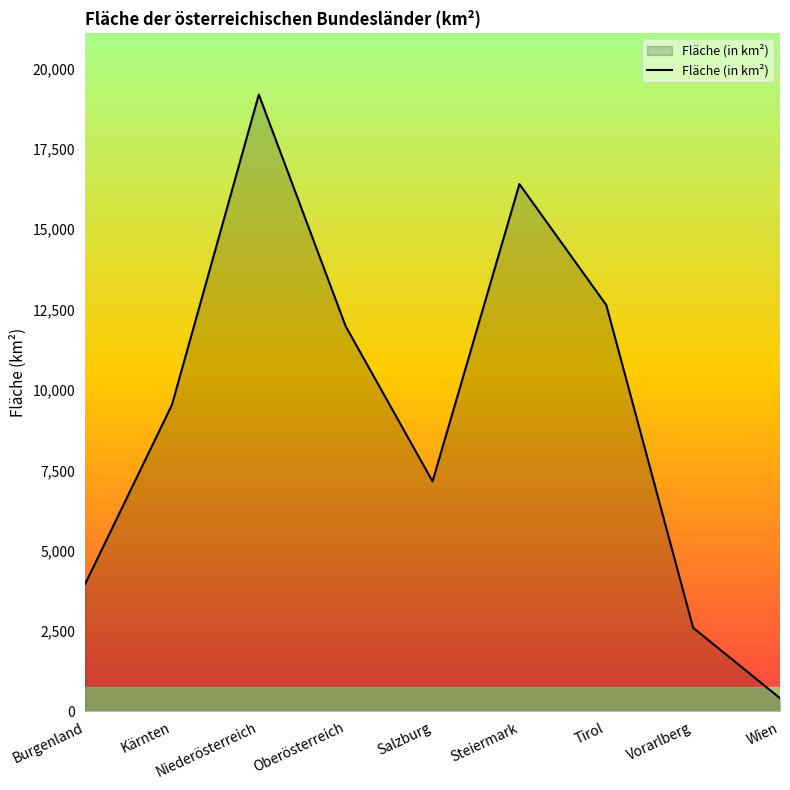

True or false: the data has more than 0 interior local peaks.

True